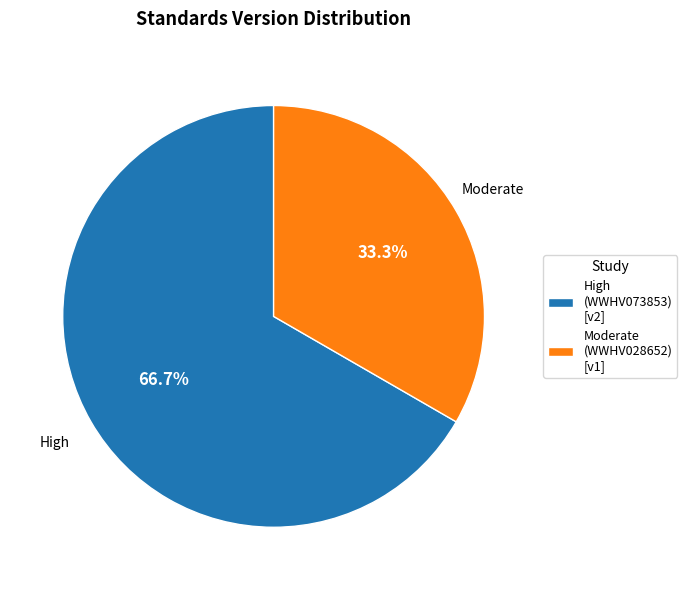

Which slice is the largest?

High (WWHV073853) [v2]